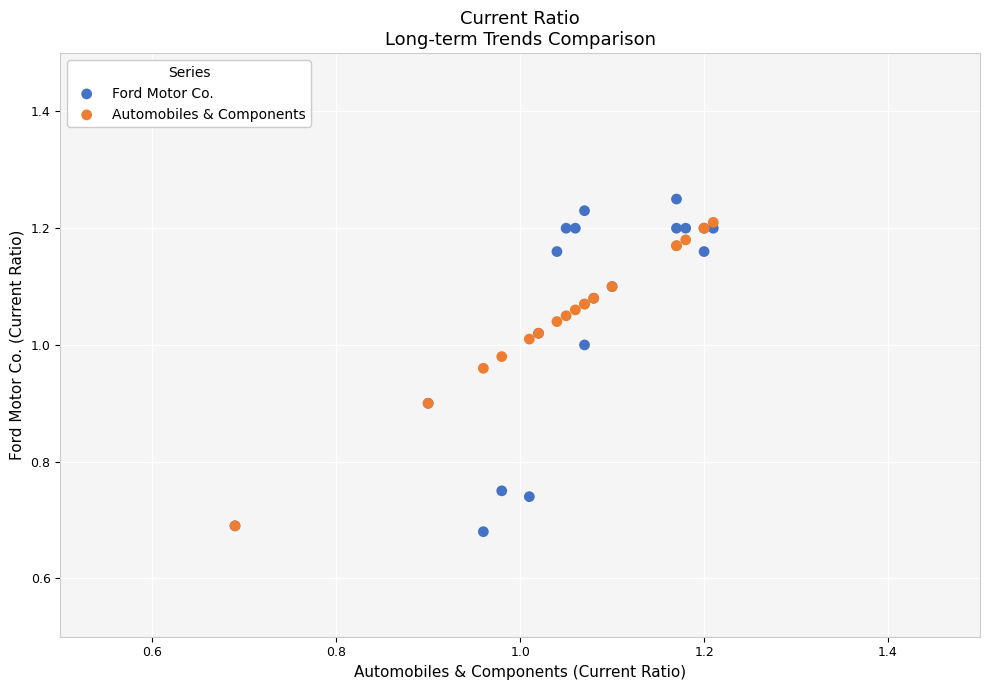

What are all the series names shown in the legend?

Ford Motor Co., Automobiles & Components